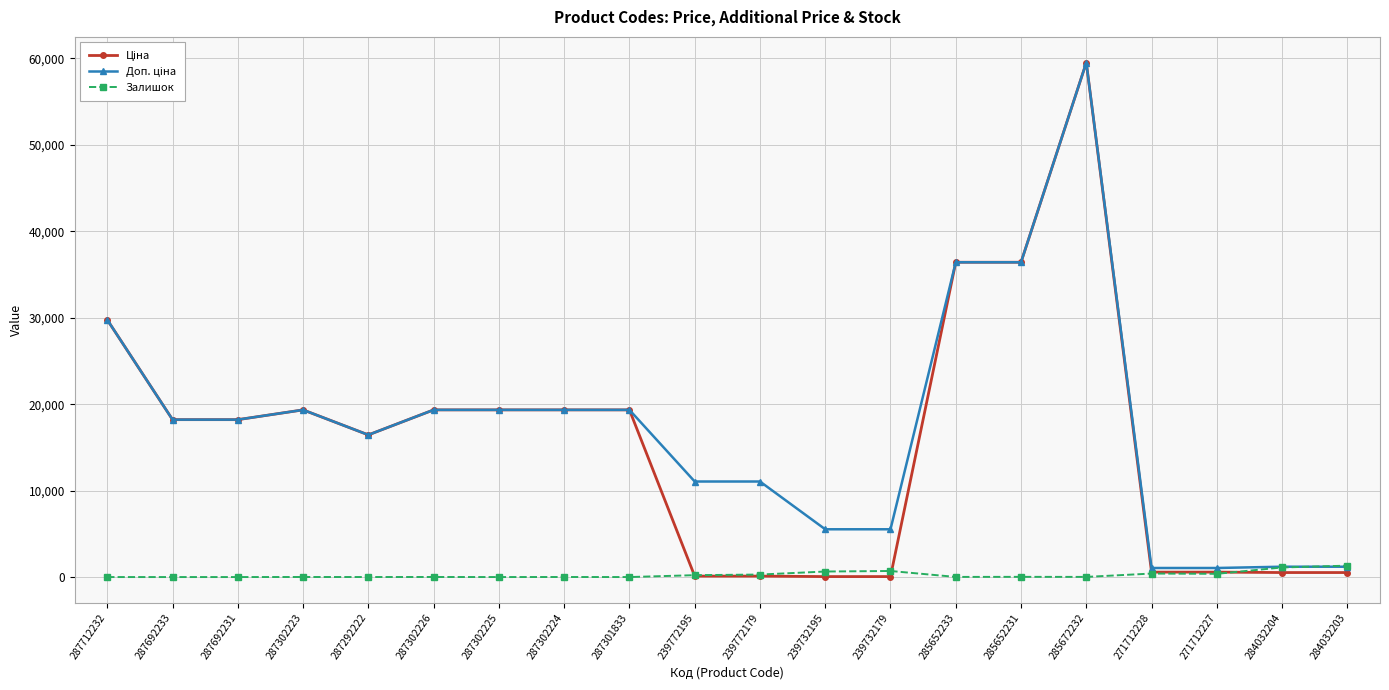

What position from the left is 239772195?

10